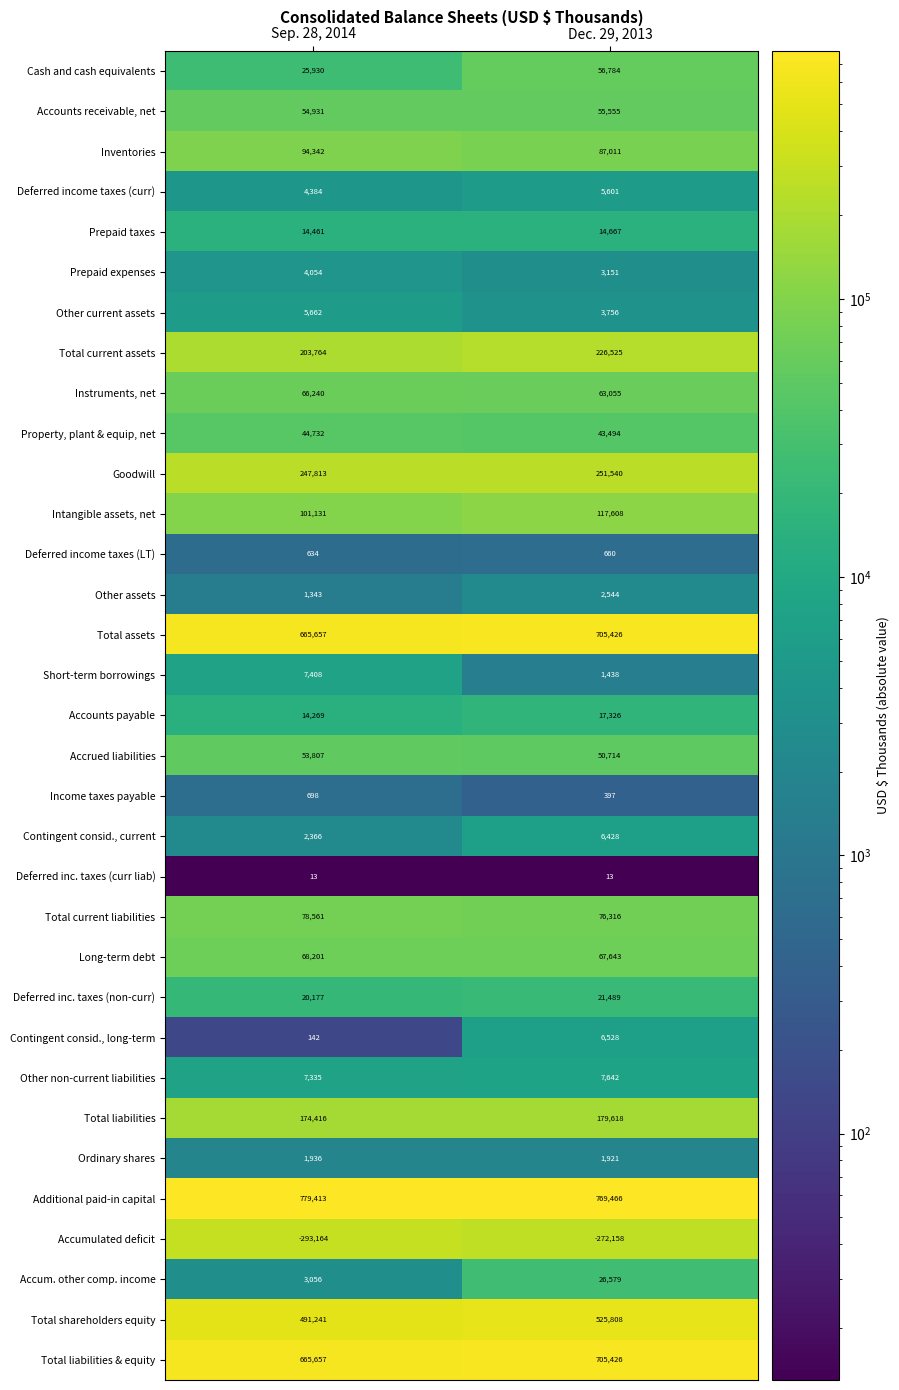

Read the Deferred income taxes (LT) value at Dec. 29, 2013, to the nearest 10.

660